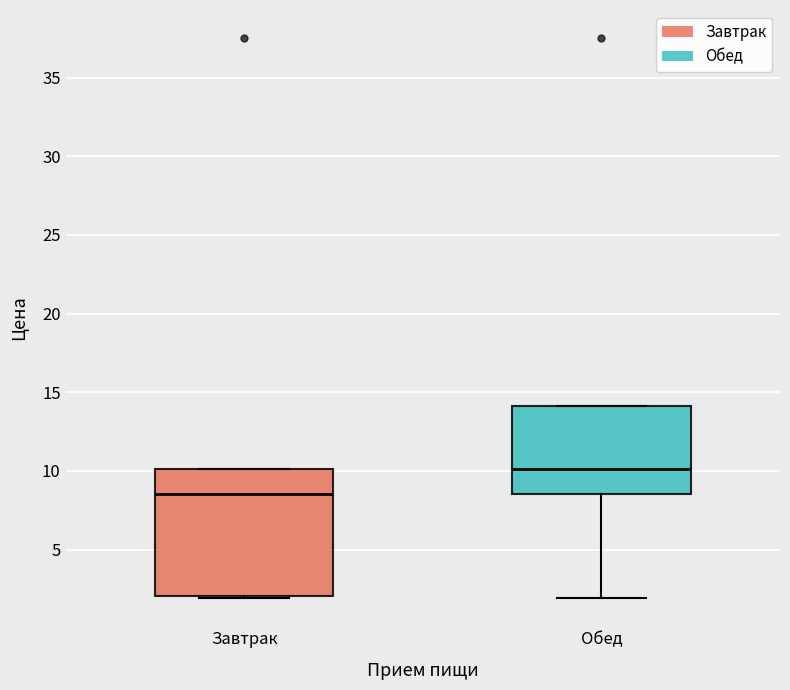

Reading left to right, read every box against the y-axis: the position of its median line, the range the box covers, and the ends of its whiskers. The values are not printed on the chart, so give them approximately, as read against the axis.

Завтрак: median 8.5, box 2.0 to 10.0, whiskers 2.0 (just below the box's lower edge) to 10.0
Обед: median 10.0, box 8.5 to 14.0, whiskers 2.0 to 14.0